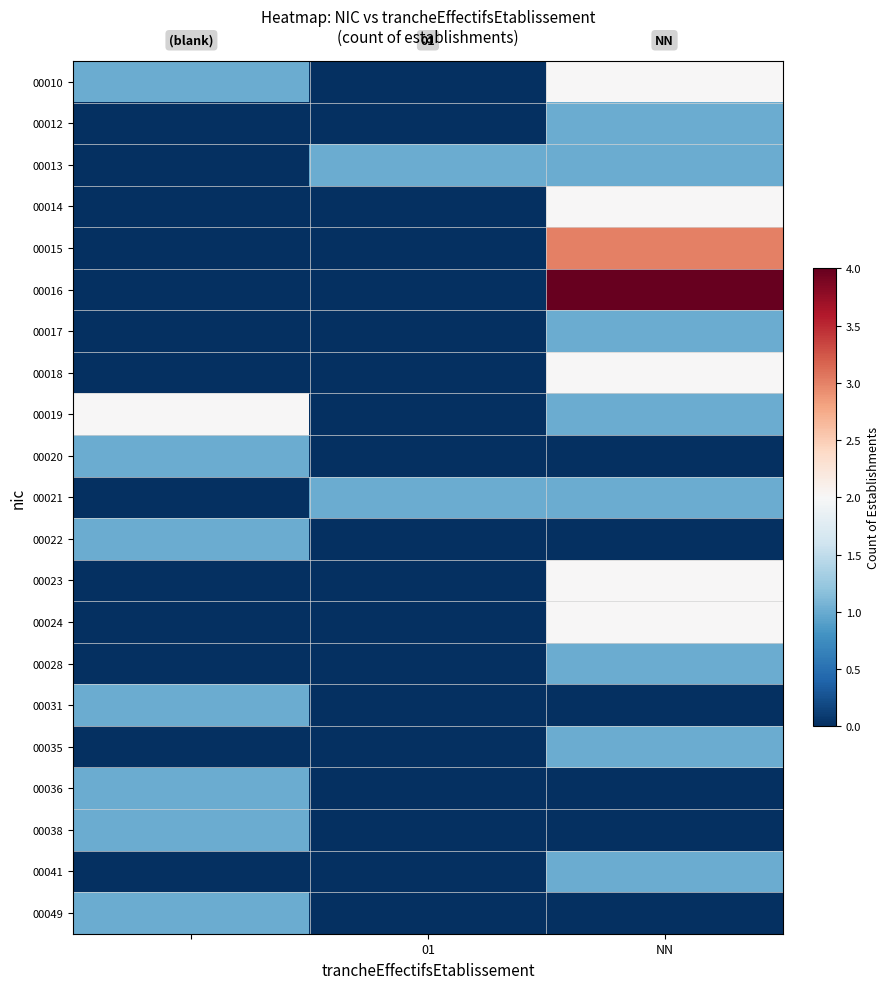

How many data points does each series have?

3